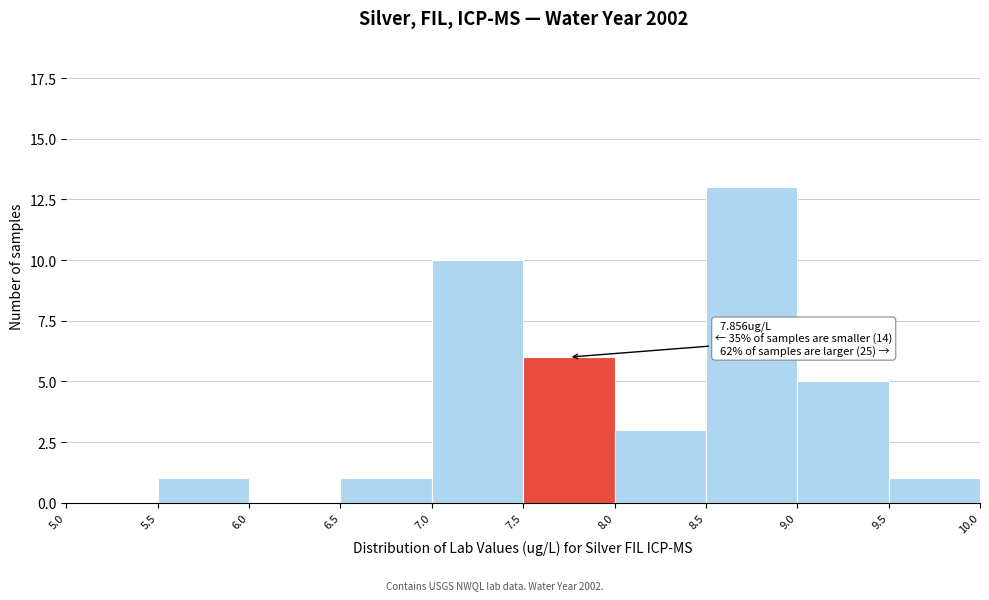

Over which range of the x-axis is the bar tallest?

8.5 to 9.0